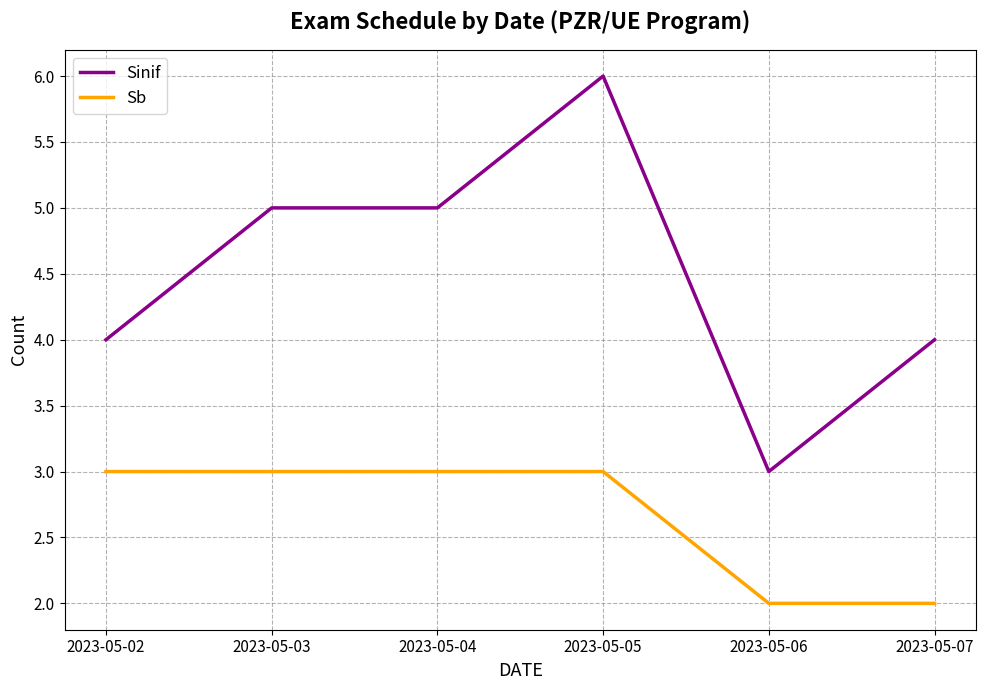

The value of Sinif at 2023-05-03 is 5. True or false?

True